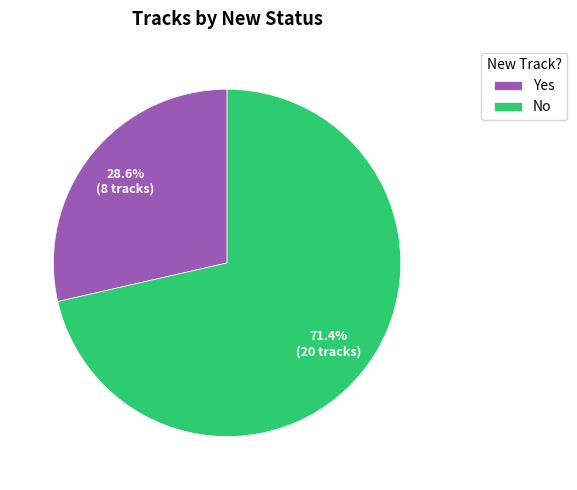

Does Yes represent more than half of the total?

No